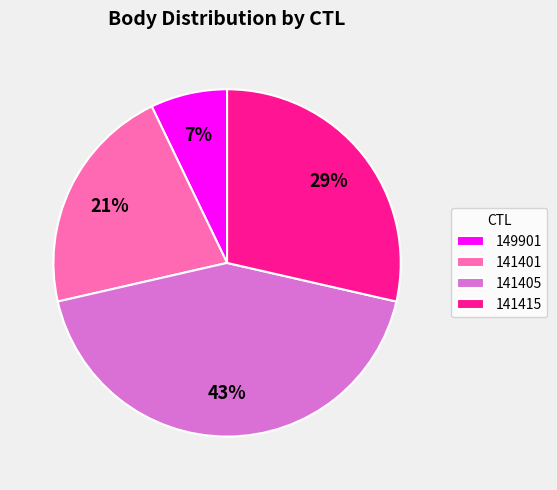

Rank the categories by value from highest to lowest.

141405, 141415, 141401, 149901